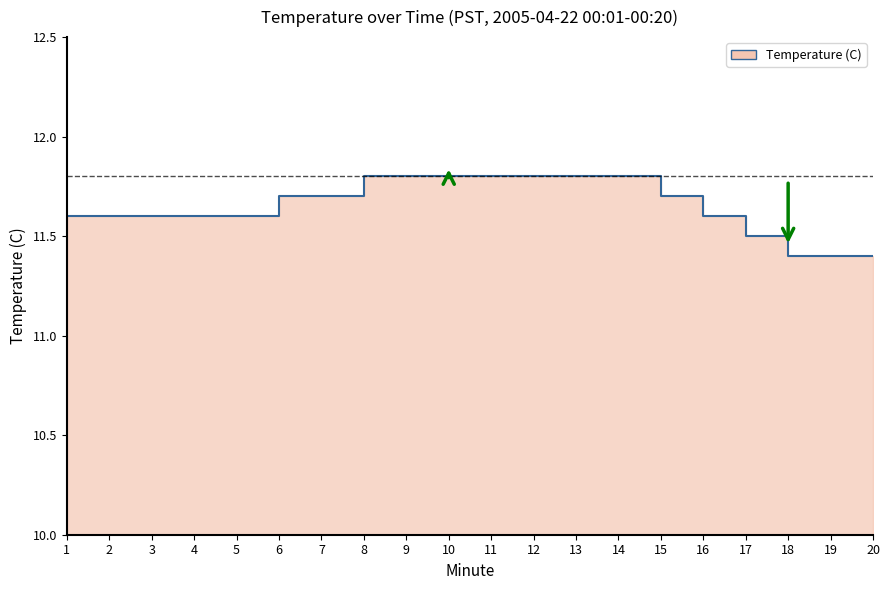

Reading right to left, what are all the values shown in this chart?

11.4	11.4	11.4	11.5	11.6	11.7	11.8	11.8	11.8	11.8	11.8	11.8	11.8	11.7	11.7	11.6	11.6	11.6	11.6	11.6